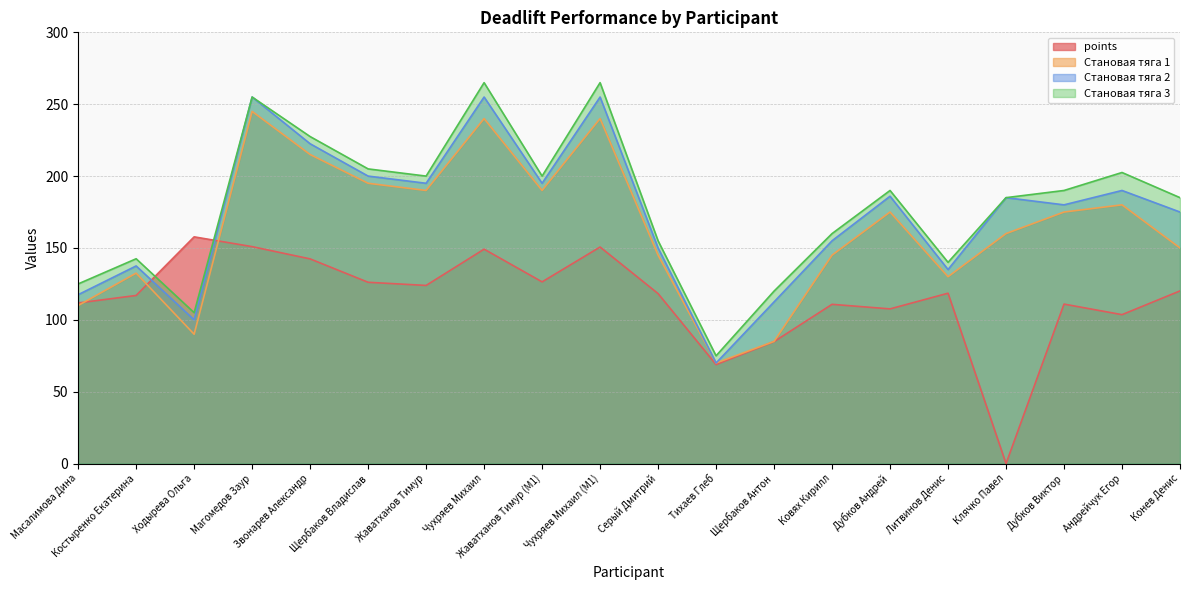

Which series has the largest total across all categories?

Становая тяга 3